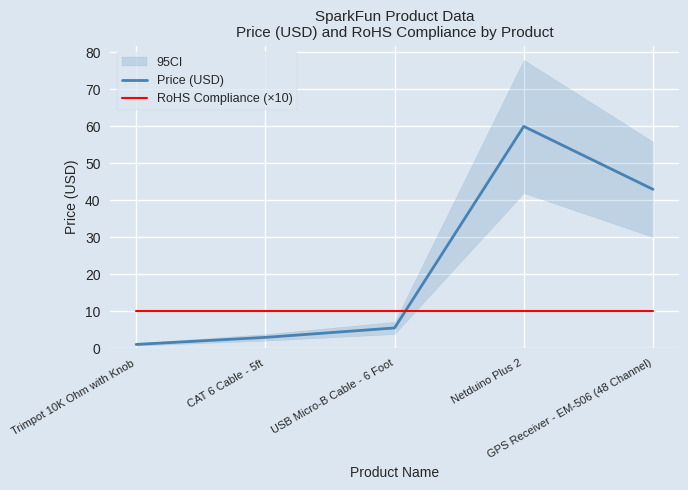

Which has a higher value, USB Micro-B Cable - 6 Foot or Netduino Plus 2?

Netduino Plus 2